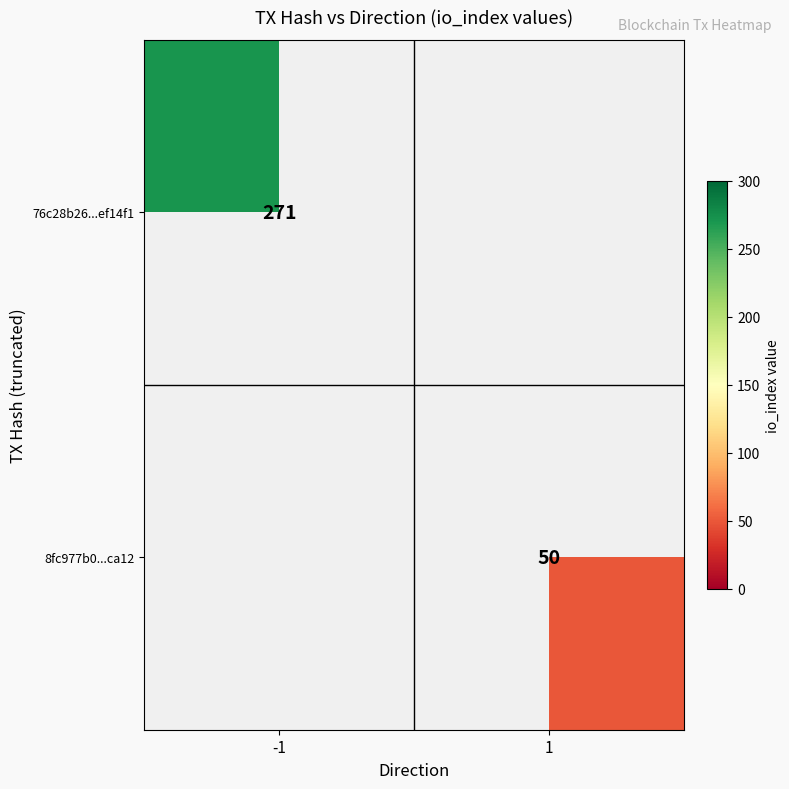

Which has a higher value, 1 or -1?

-1